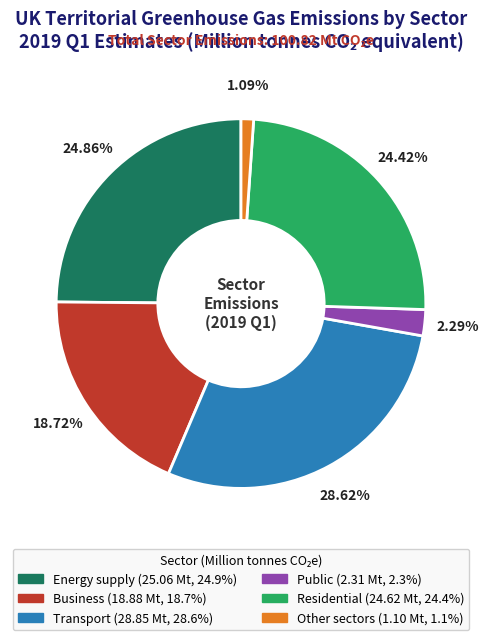

To the nearest percent, what percentage of the pie is Residential?

24%